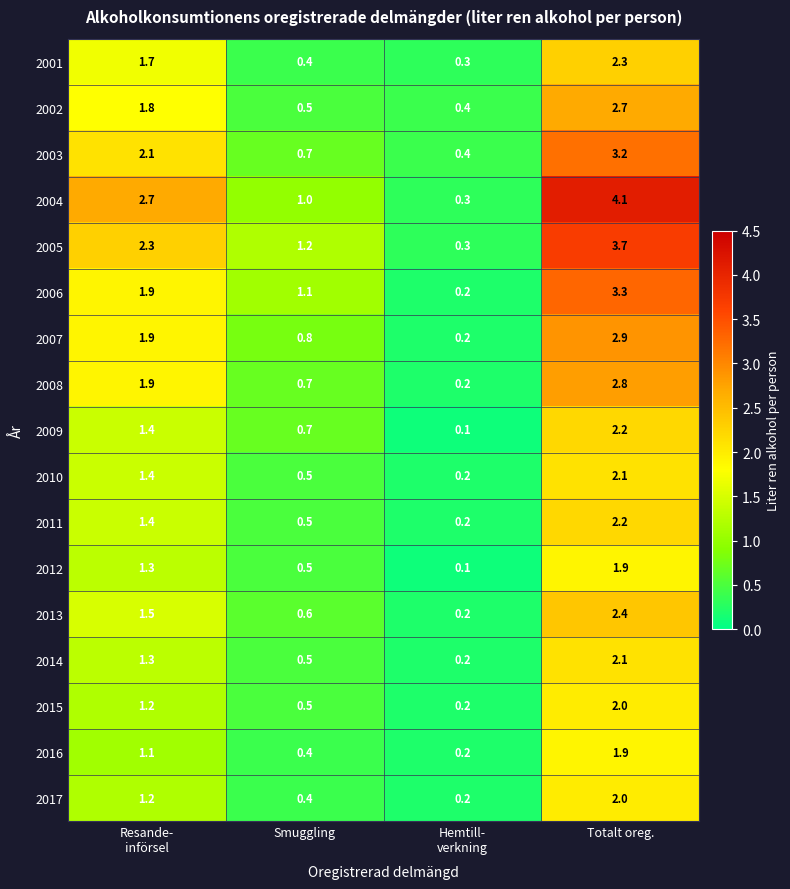

Which series has the widest spread of values?

2004